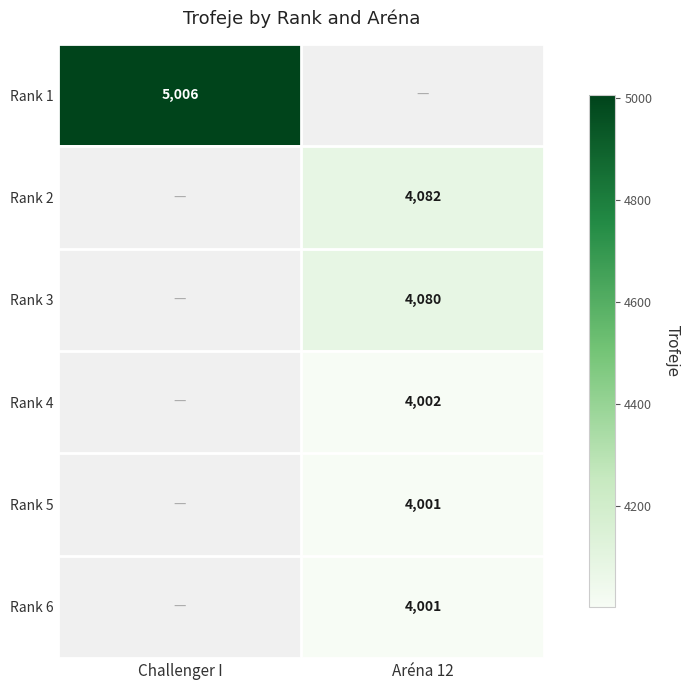

The value of Rank 2 at Aréna 12 is 4082. True or false?

True